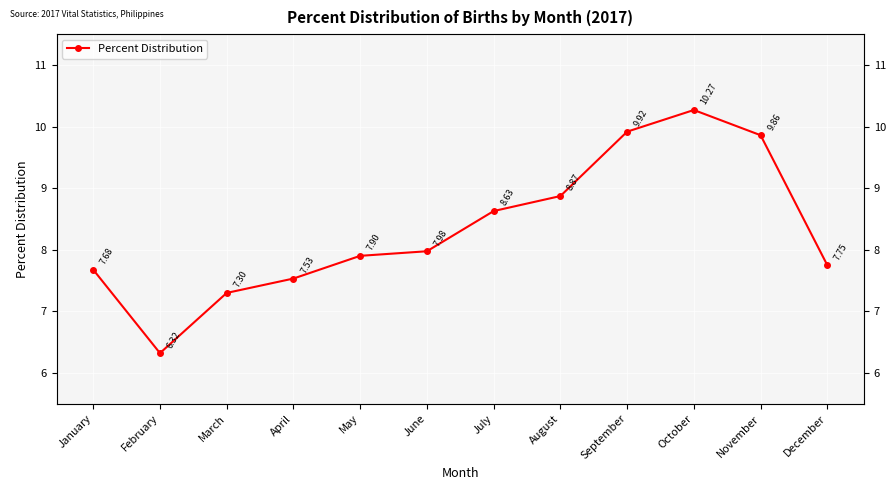

What is the average value?

8.3